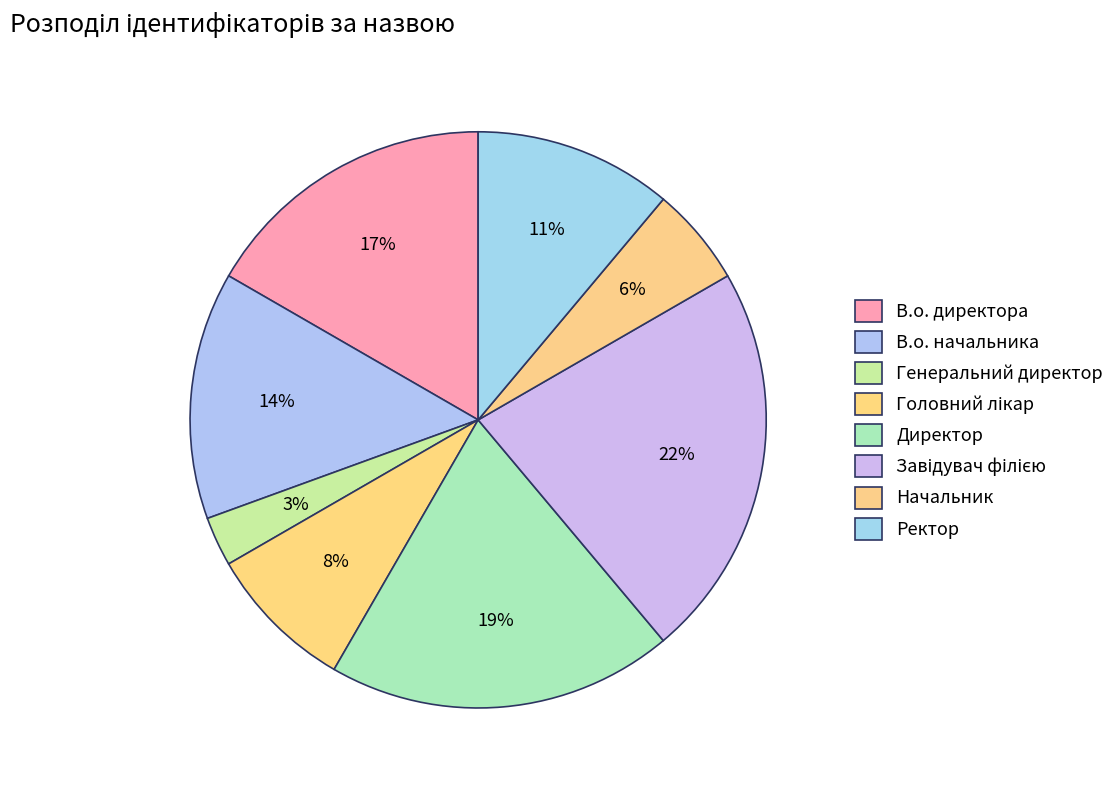

To the nearest percent, what is the average slice percentage?

12%